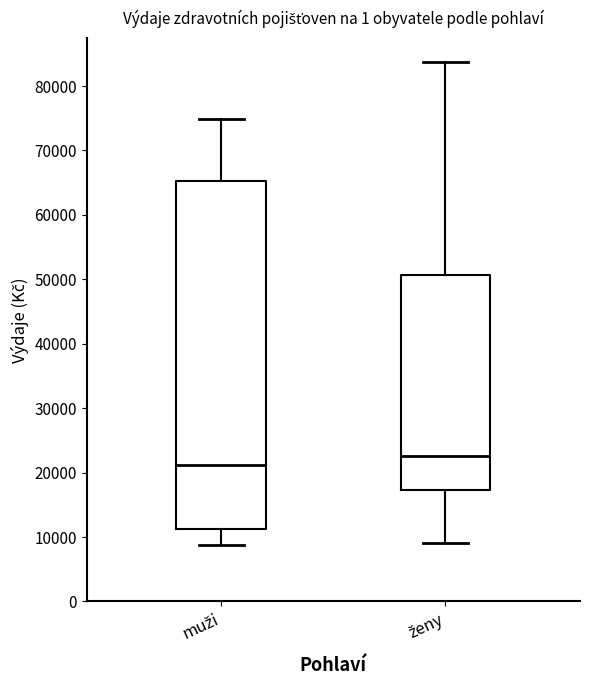

Which box is the tallest, from its lower edge to its upper edge?

muži